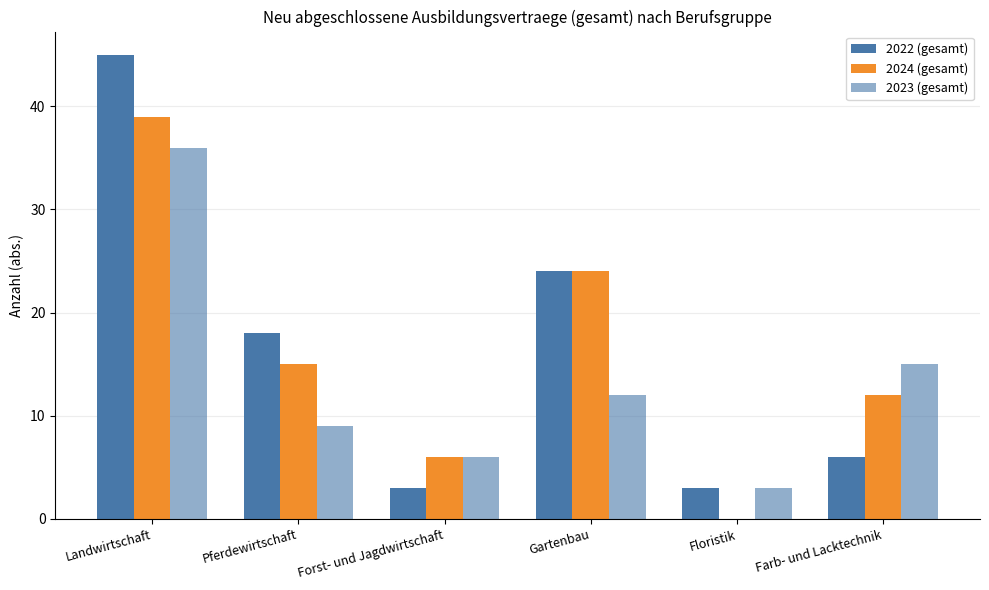

At which label does 2024 (gesamt) reach its minimum?

Floristik